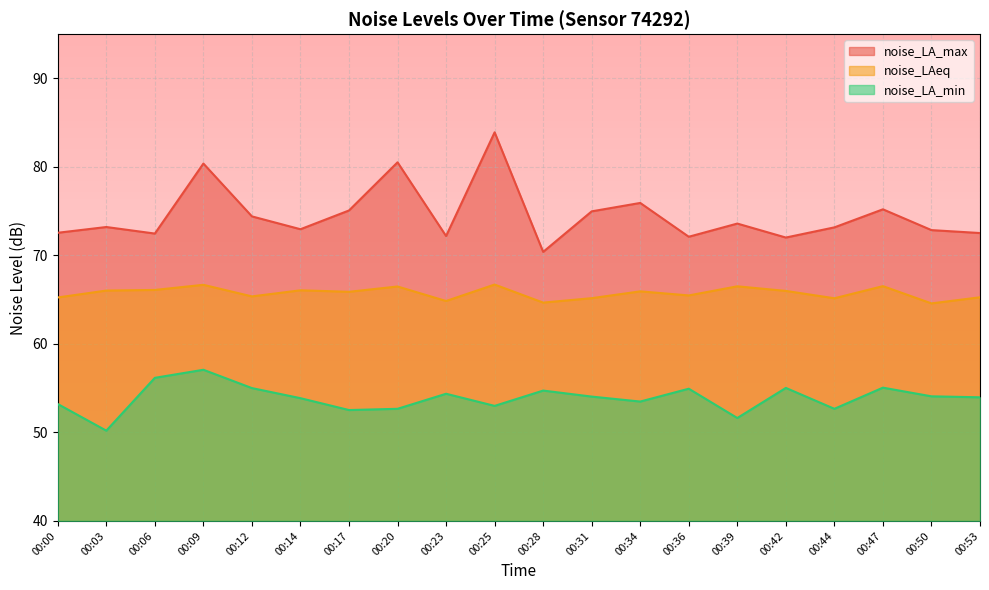

True or false: noise_LAeq and noise_LA_min intersect in this chart.

False